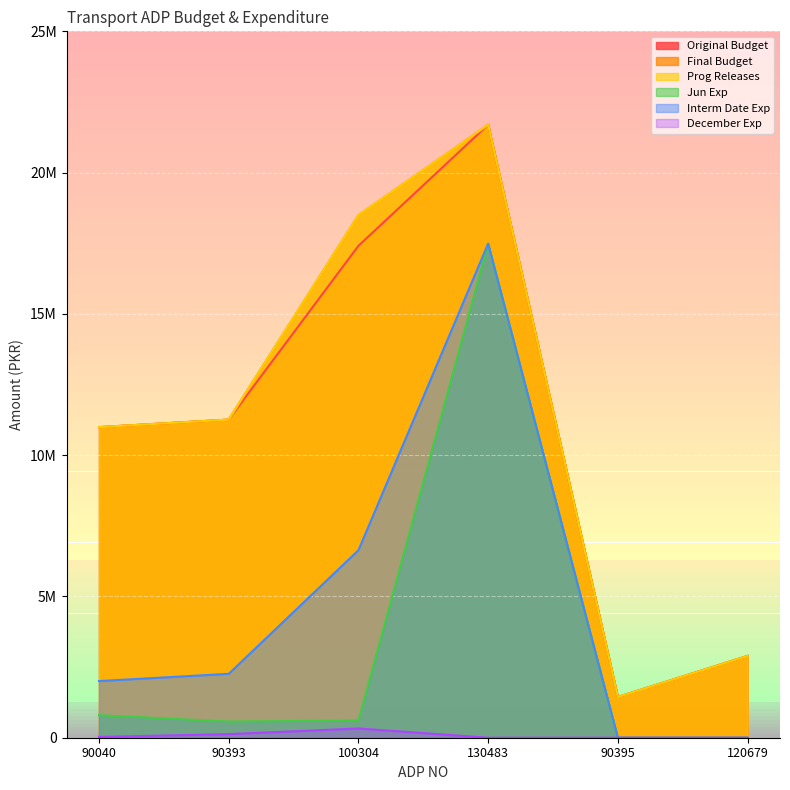

True or false: Final Budget and Prog Releases intersect in this chart.

False